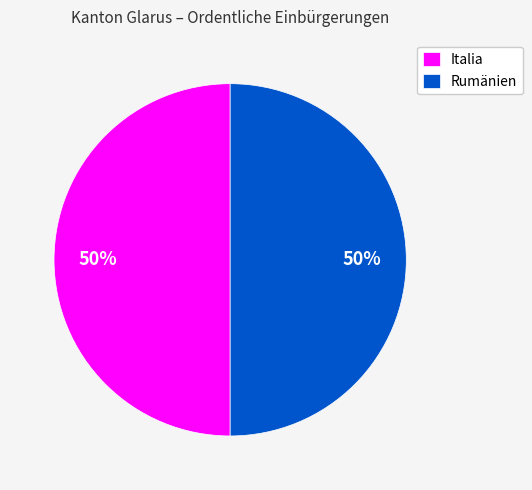

To the nearest percent, what is the combined percentage of Italia and Rumänien?

100%